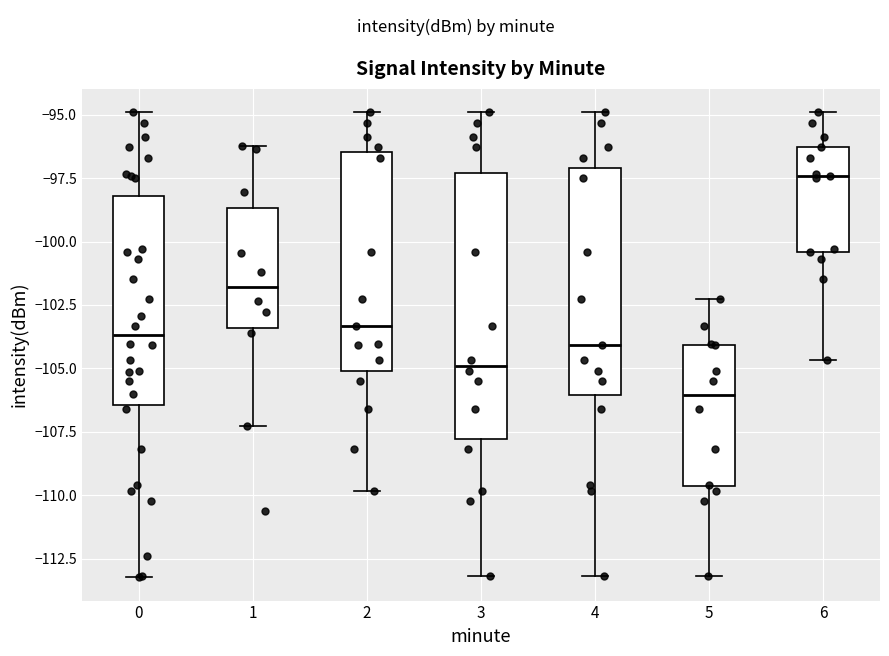

Reading left to right, read every box against the y-axis: the position of its median line, the range the box covers, and the ends of its whiskers. The values are not printed on the chart, so give them approximately, as read against the axis.

0: median -103.5, box -106.5 to -98.0, whiskers -113.0 to -95.0
1: median -102.0, box -103.5 to -98.5, whiskers -107.5 to -96.0
2: median -103.5, box -105.0 to -96.5, whiskers -110.0 to -95.0
3: median -105.0, box -108.0 to -97.5, whiskers -113.0 to -95.0
4: median -104.0, box -106.0 to -97.0, whiskers -113.0 to -95.0
5: median -106.0, box -109.5 to -104.0, whiskers -113.0 to -102.5
6: median -97.5, box -100.5 to -96.5, whiskers -104.5 to -95.0